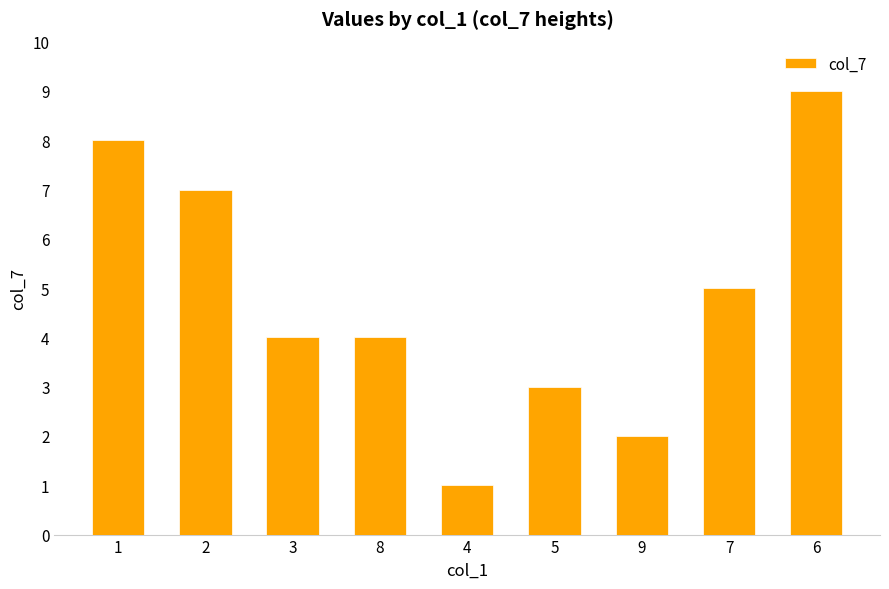

The chart shows a value of 9 at 6. True or false?

True